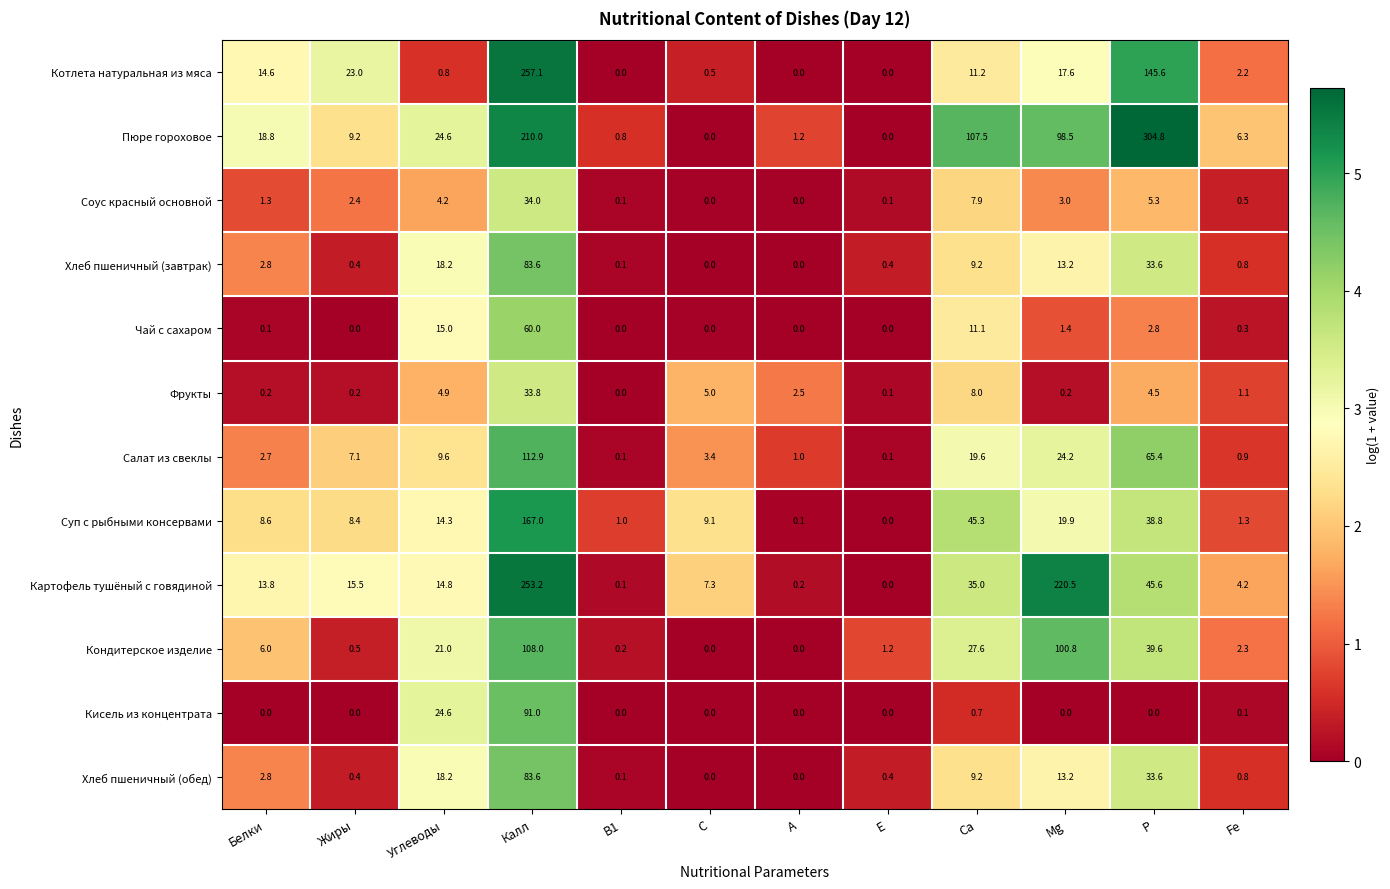

Where is Картофель тушёный с говядиной nearest to the value 126?

P